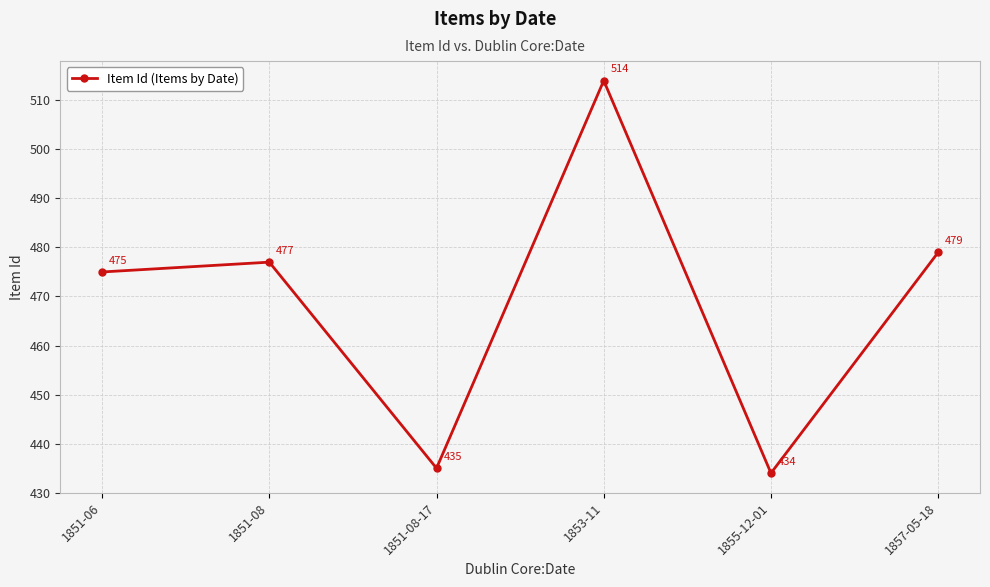

Count the number of categories in the chart.

6